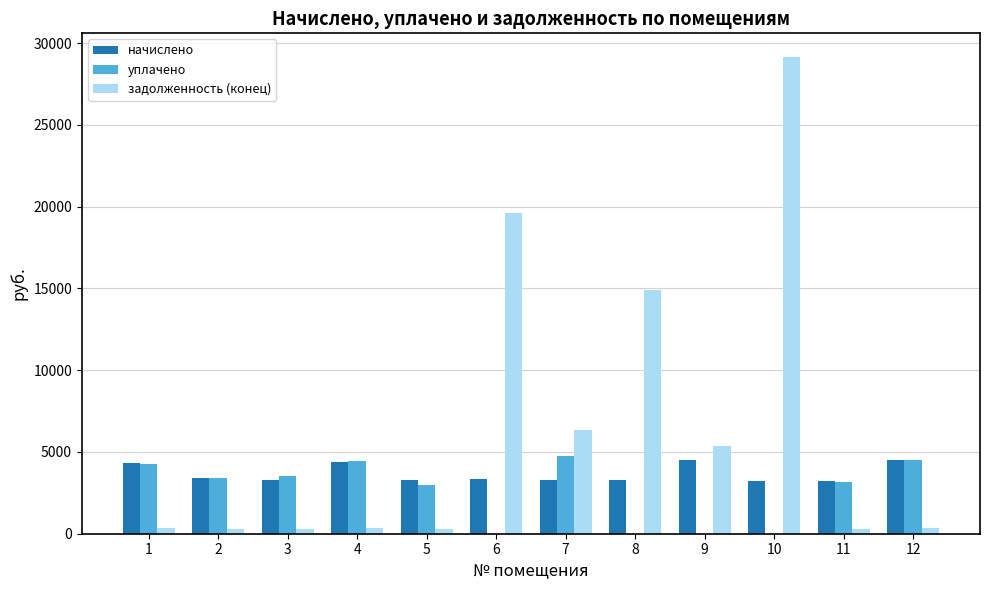

Which label corresponds to the largest value in the chart?

10